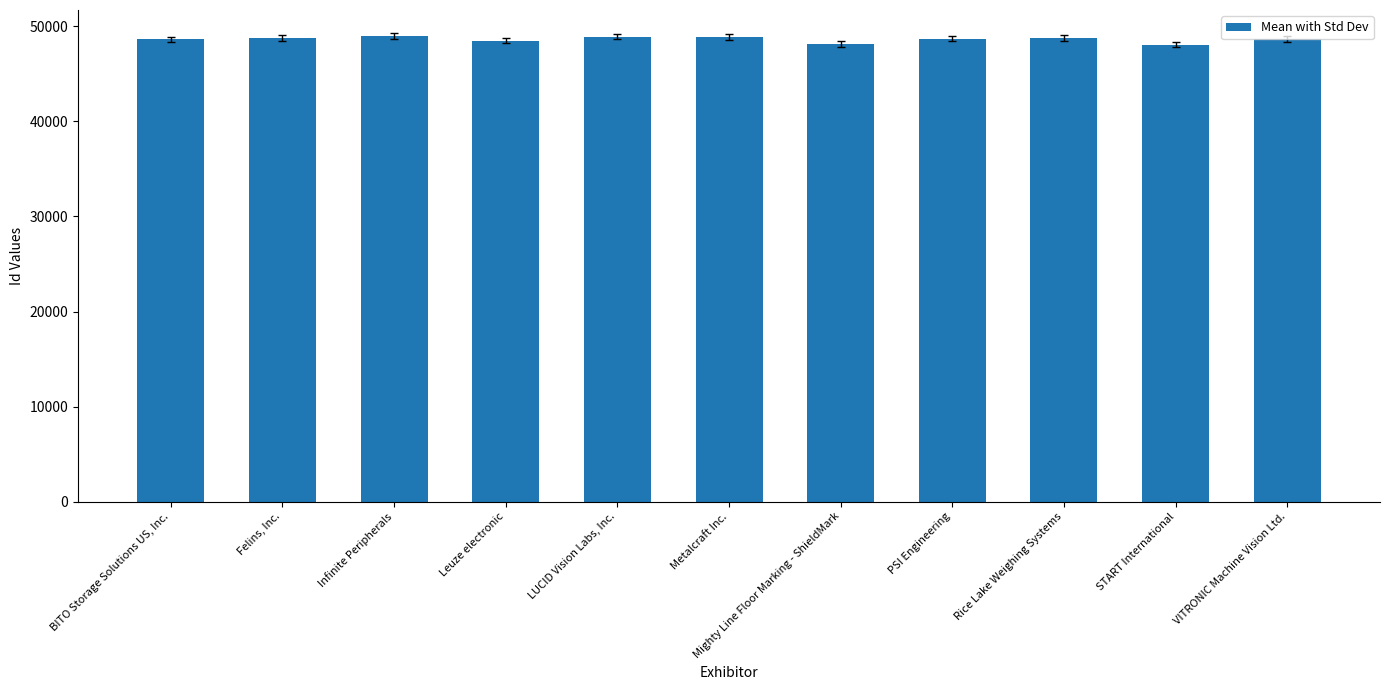

List the labels in order of value, smallest first.

START International, Mighty Line Floor Marking - ShieldMark, Leuze electronic, BITO Storage Solutions US, Inc., VITRONIC Machine Vision Ltd., PSI Engineering, Rice Lake Weighing Systems, Felins, Inc., Metalcraft Inc., LUCID Vision Labs, Inc., Infinite Peripherals